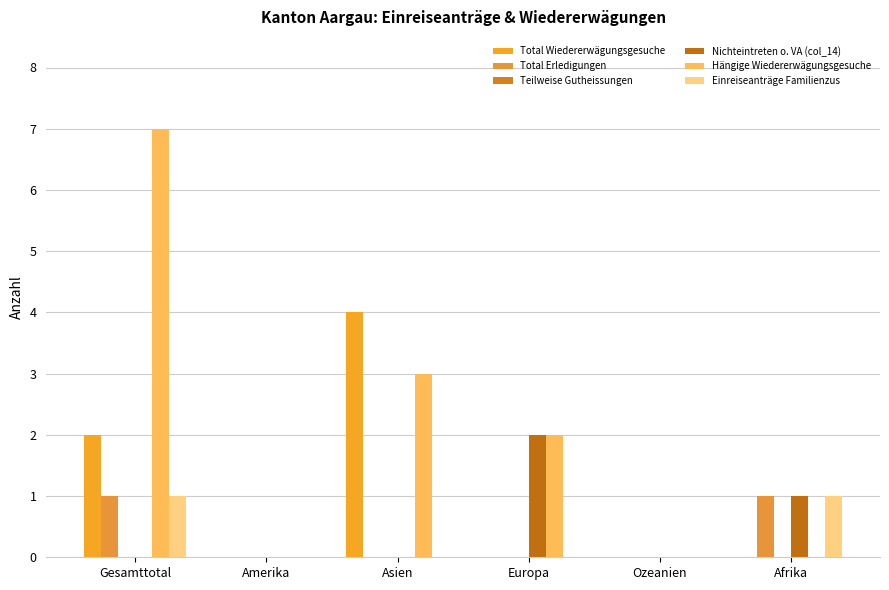

What is the spread (max minus min) of values at Europa?

2